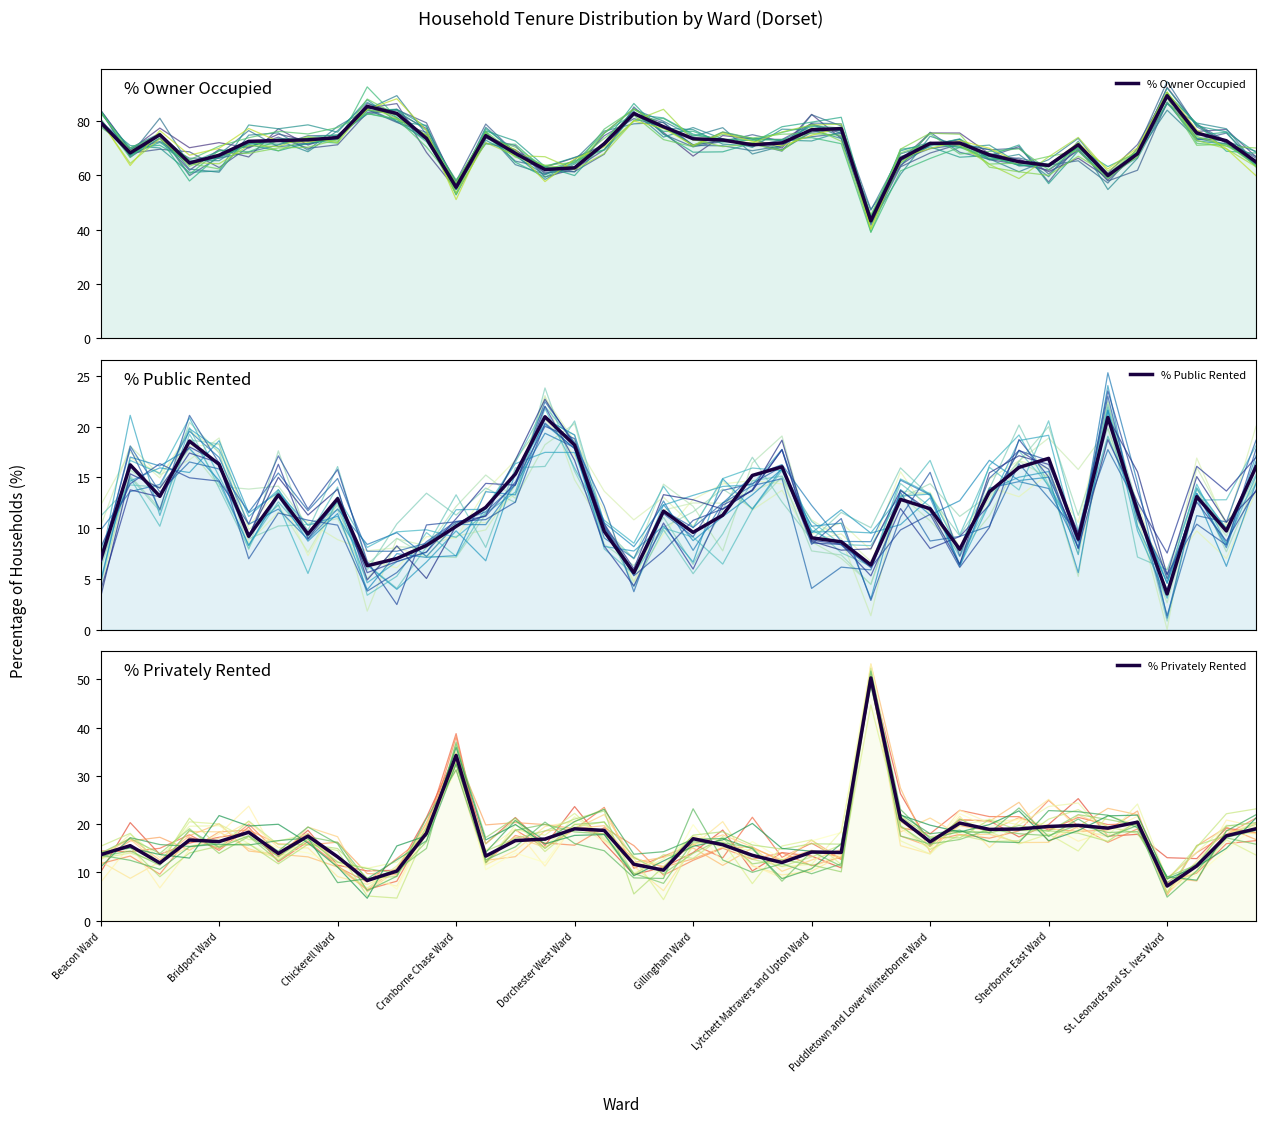

The value of % Privately Rented at Gillingham Ward is 26.7. True or false?

False